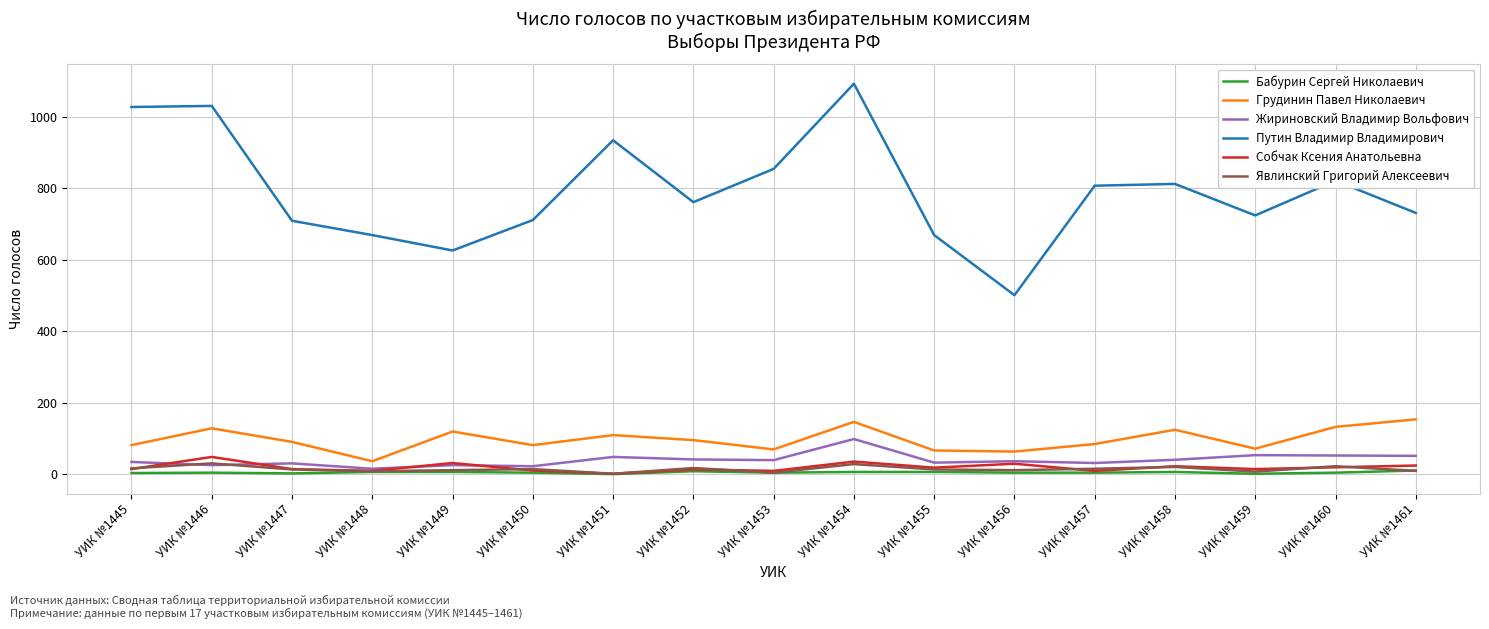

Is the value of Грудинин Павел Николаевич at УИК №1455 greater than the value of Бабурин Сергей Николаевич at УИК №1446?

Yes